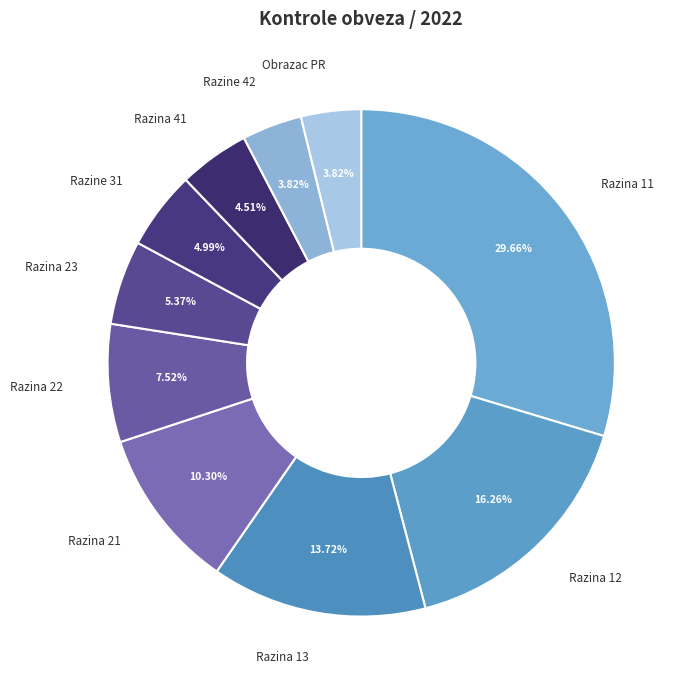

To the nearest percent, what is the difference between the largest and smallest slice percentages?

26%